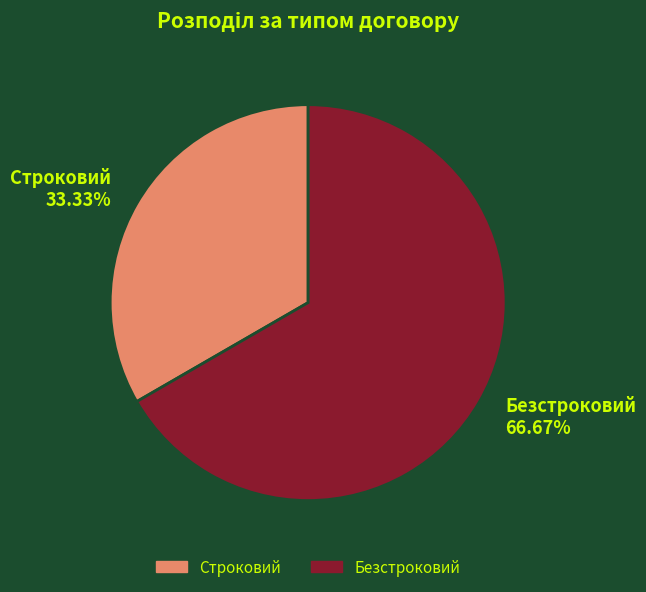

Rank the categories by value from highest to lowest.

Безстроковий, Строковий